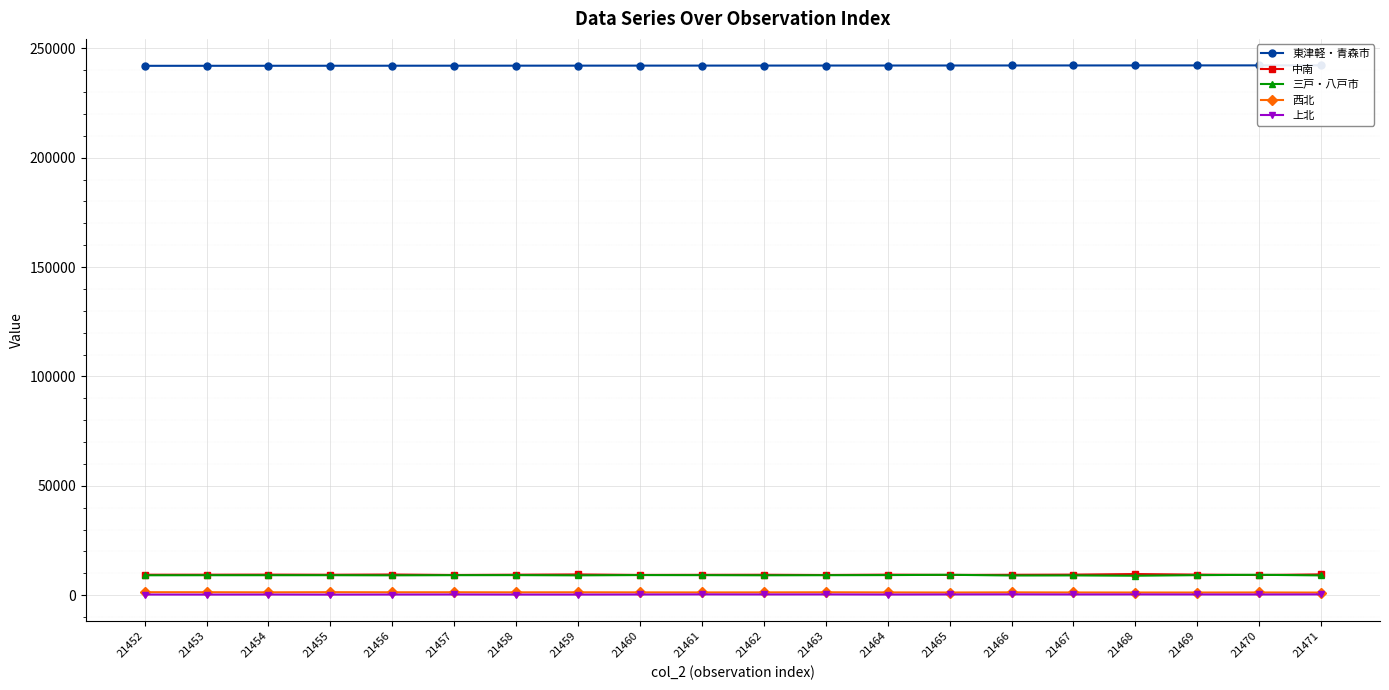

Which has a higher value, 21471 or 21464?

21471